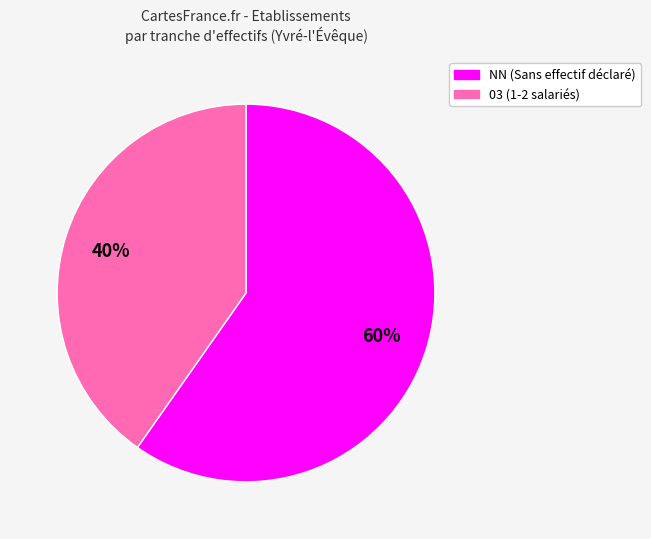

To the nearest percent, what is the difference between the largest and smallest slice percentages?

20%